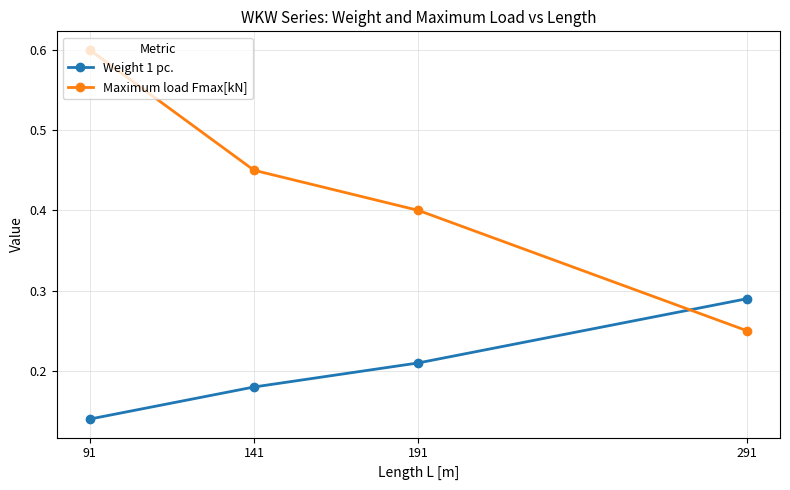

The Weight 1 pc. series shows 0.3 at 141. True or false?

False